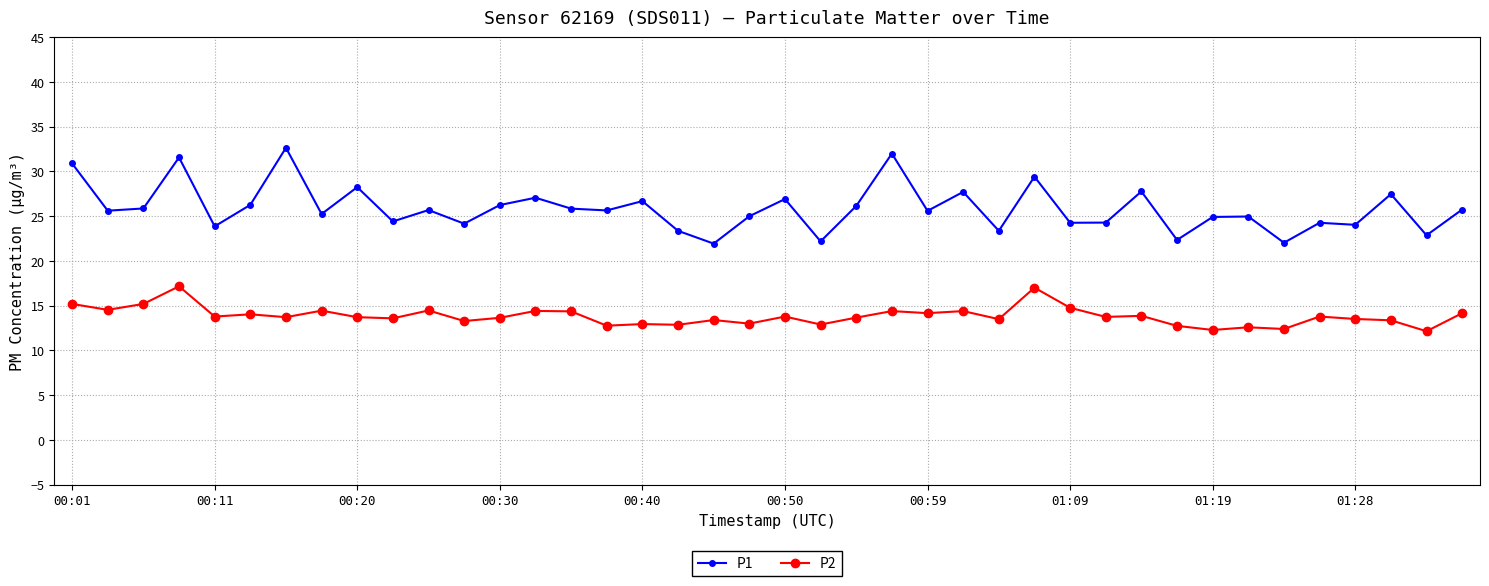

True or false: P1 and P2 intersect in this chart.

False